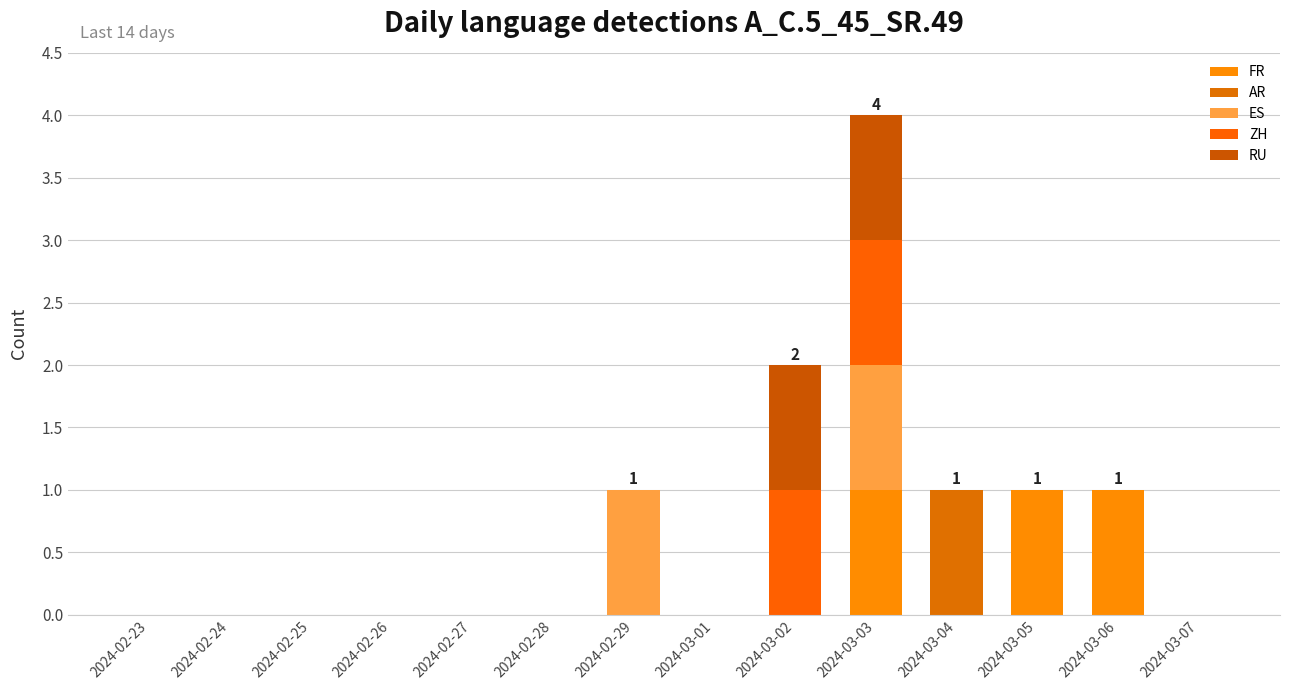

Are the bars horizontal?

No